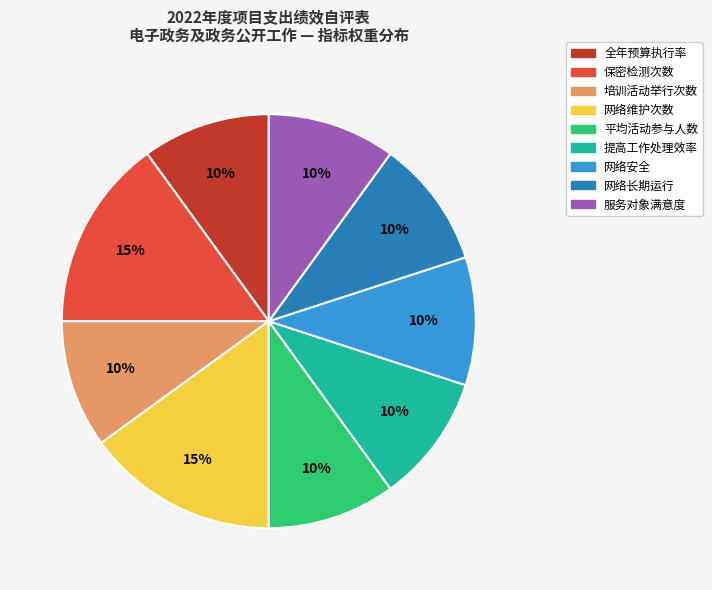

The 服务对象满意度 slice represents 24% of the pie. True or false?

False